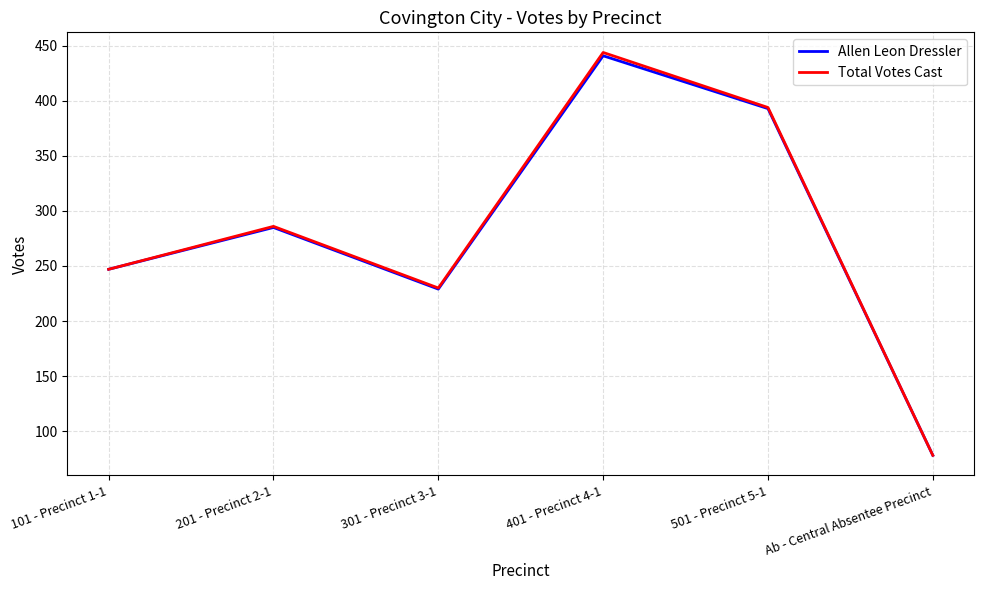

What is the total value across all series at Ab - Central Absentee Precinct?

156